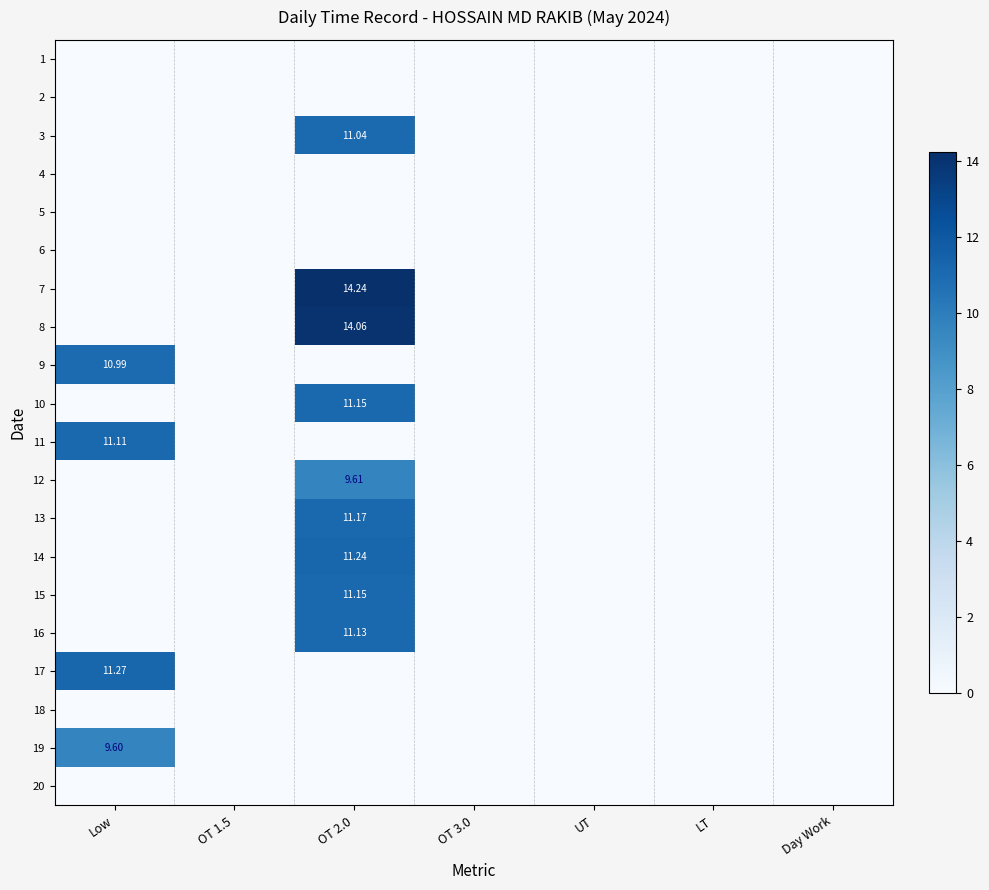

List the series in order of their peak value, highest first.

7, 8, 17, 14, 13, 10, 15, 16, 11, 3, 9, 12, 19, 1, 2, 4, 5, 6, 18, 20